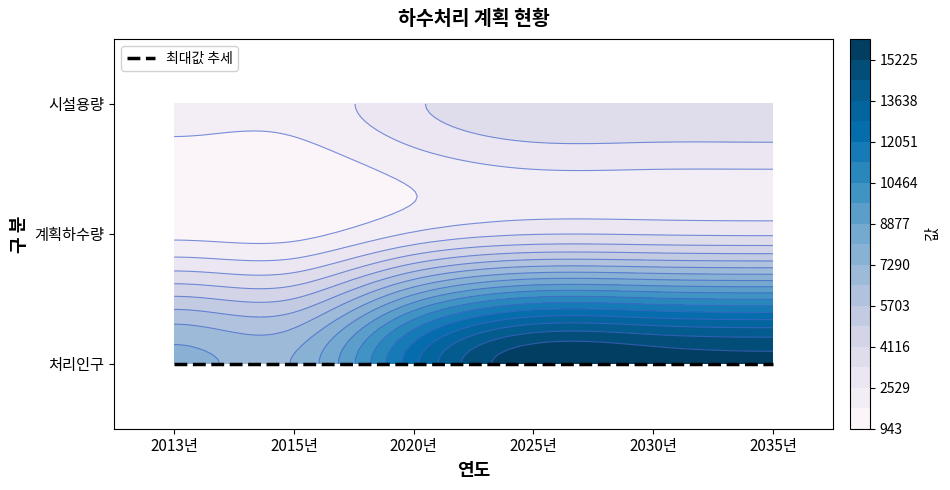

Which series has the largest total across all categories?

처리인구